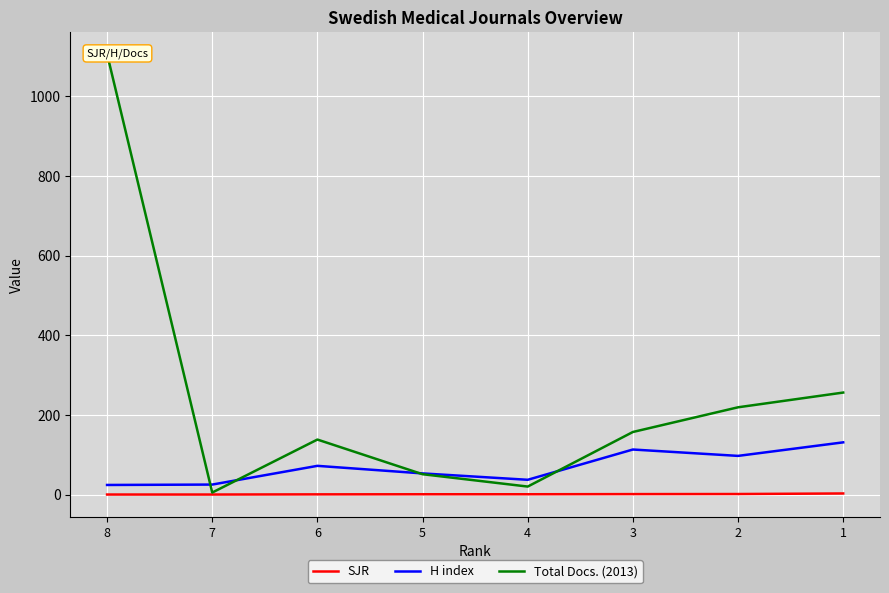

What is the total value across all series at 1?

389.7